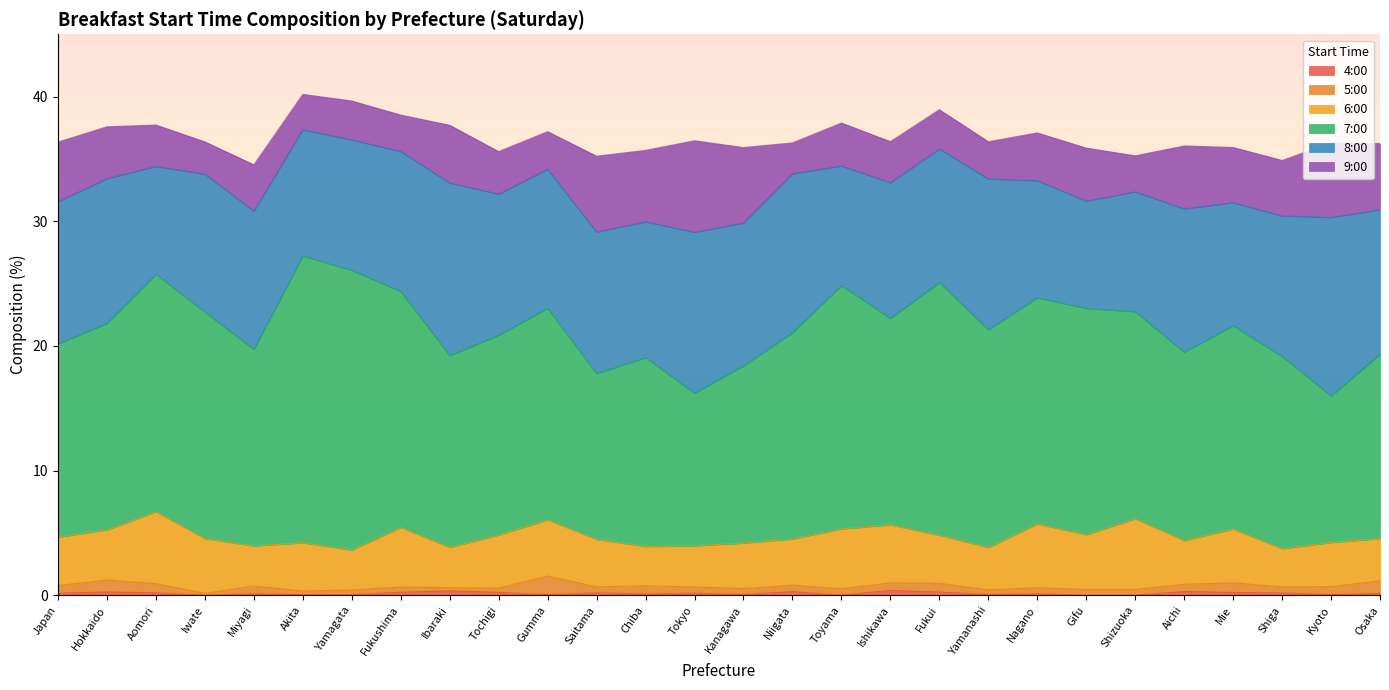

Count the number of data series in this chart.

6